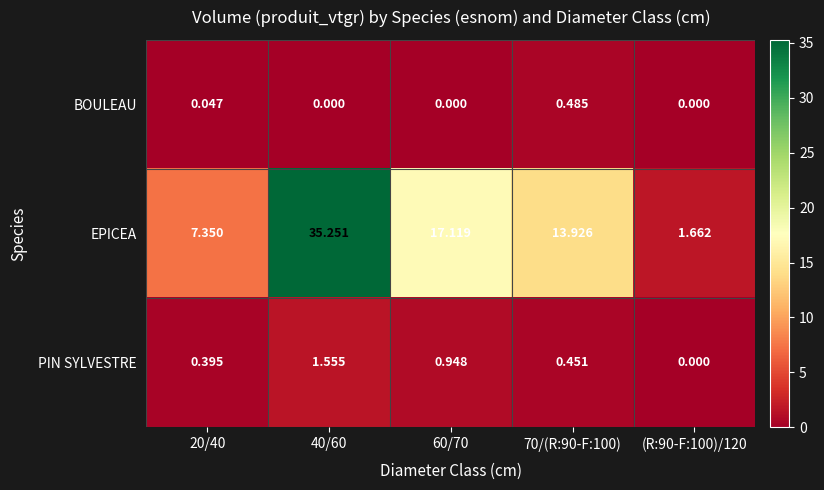

Rank the series at 20/40 from highest to lowest value.

EPICEA, PIN SYLVESTRE, BOULEAU